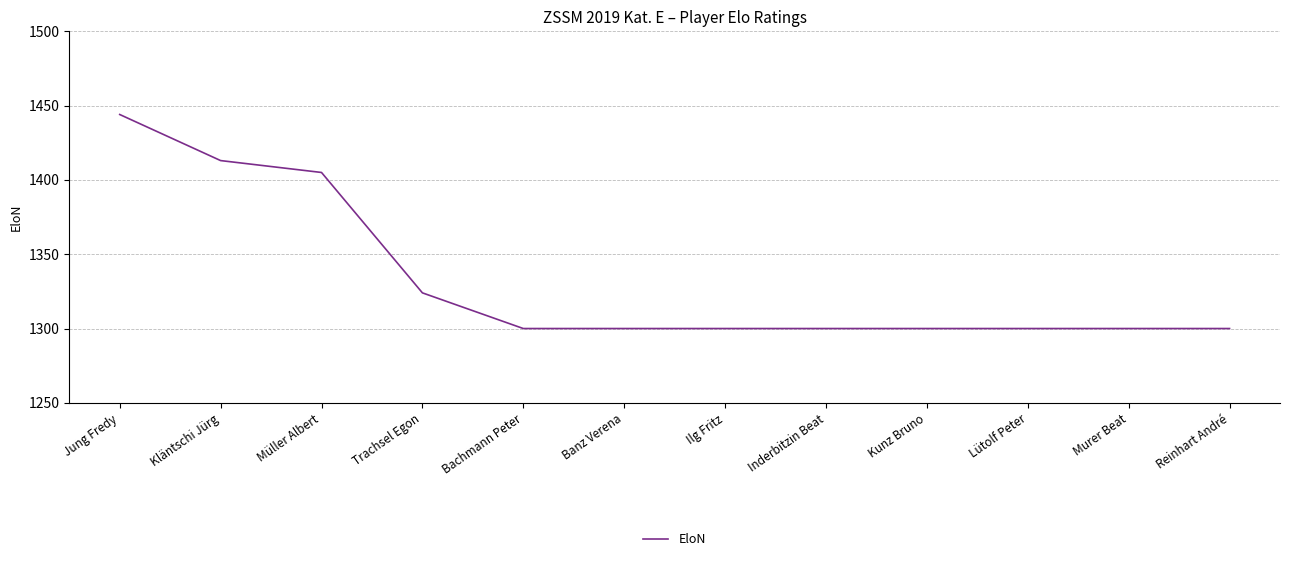

Reading left to right, transcribe all the data shown in this chart.

Jung Fredy=1444	Kläntschi Jürg=1413	Müller Albert=1405	Trachsel Egon=1324	Bachmann Peter=1300	Banz Verena=1300	Ilg Fritz=1300	Inderbitzin Beat=1300	Kunz Bruno=1300	Lütolf Peter=1300	Murer Beat=1300	Reinhart André=1300